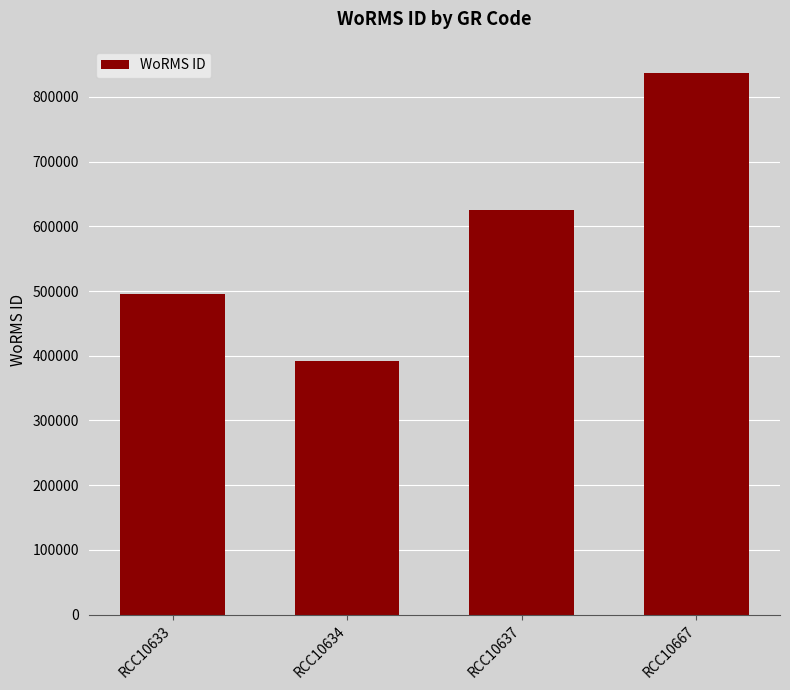

What is the minimum value shown in the chart?

391509